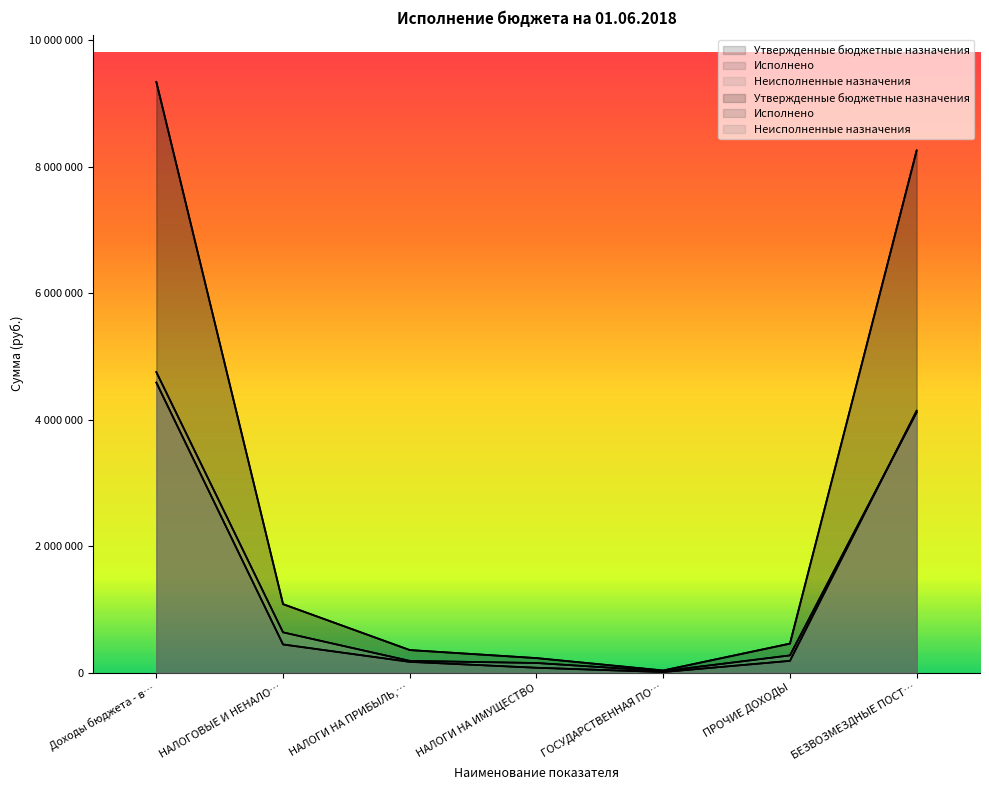

True or false: Утвержденные бюджетные назначения has a value of 5401614.5 at БЕЗВОЗМЕЗДНЫЕ ПОСТ….

False